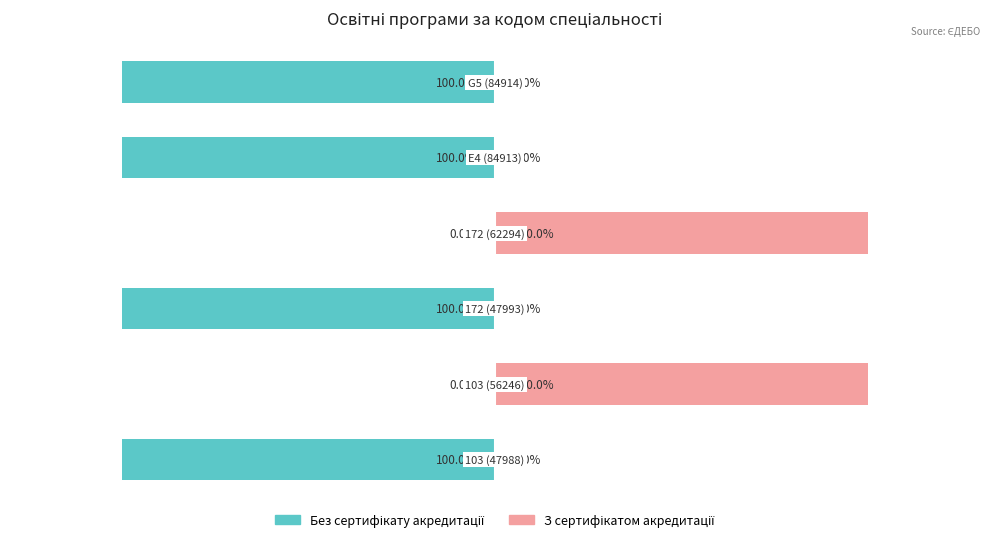

Reading left to right, transcribe all the data shown in this chart.

Без сертифікату акредитації: 0=-100	1=0	2=-100	3=0	4=-100	5=-100
З сертифікатом акредитації: 0=0	1=100	2=0	3=100	4=0	5=0